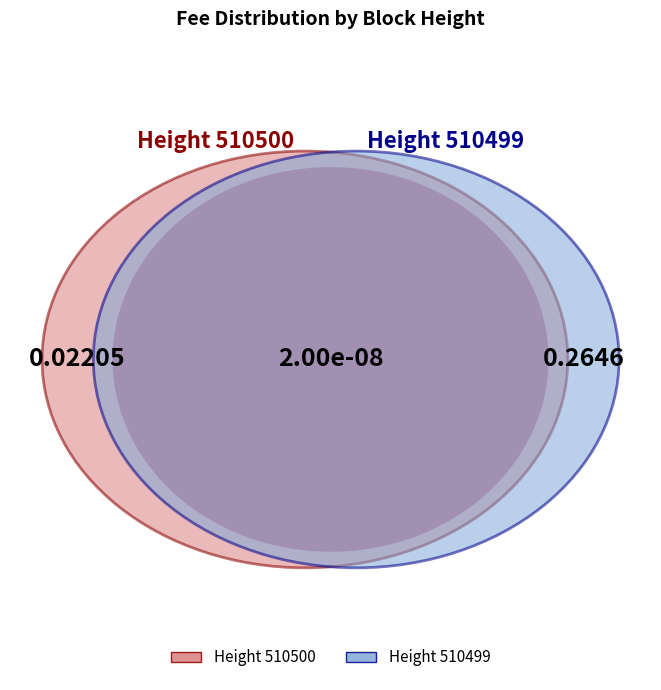

True or false: 510500 accounts for 3% of the total.

False